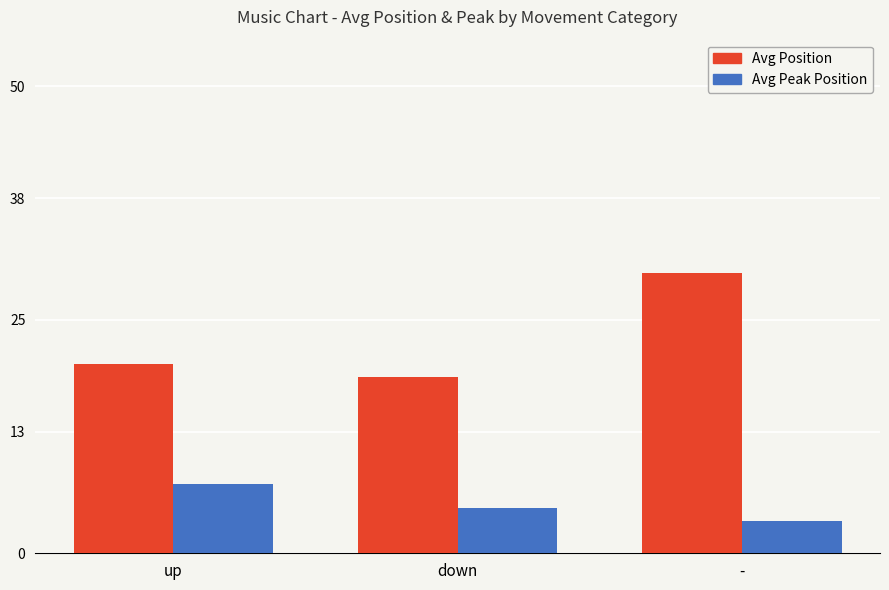

List the series in order of their overall mean, highest first.

Avg Position, Avg Peak Position